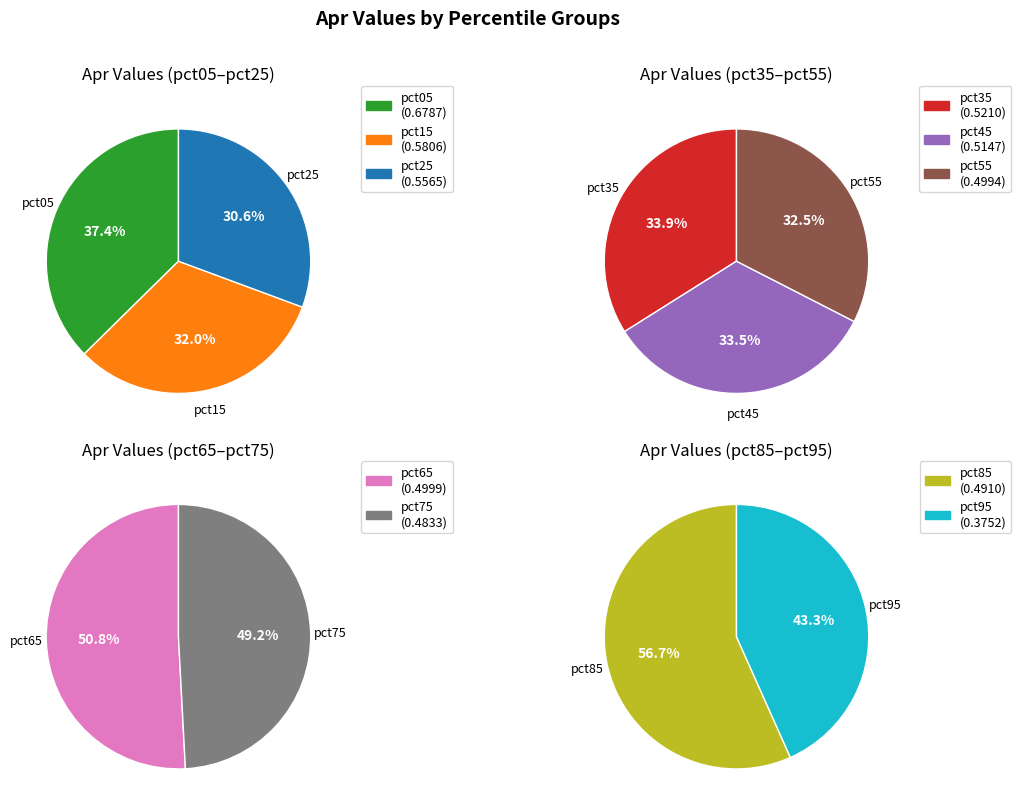

How many segments does this pie chart have?

10